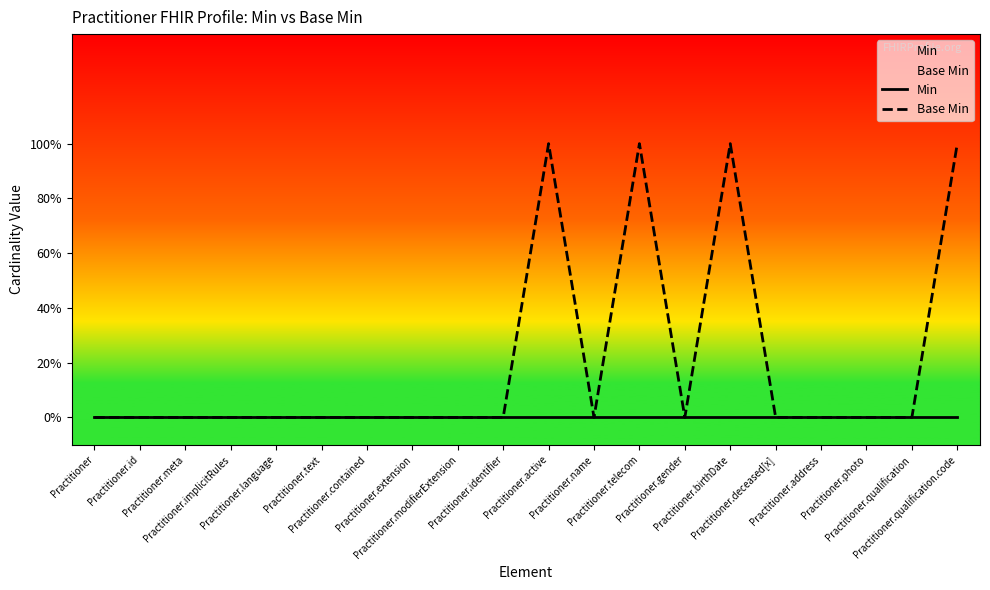

Between Practitioner and Practitioner.contained, which series saw the biggest shift?

Min